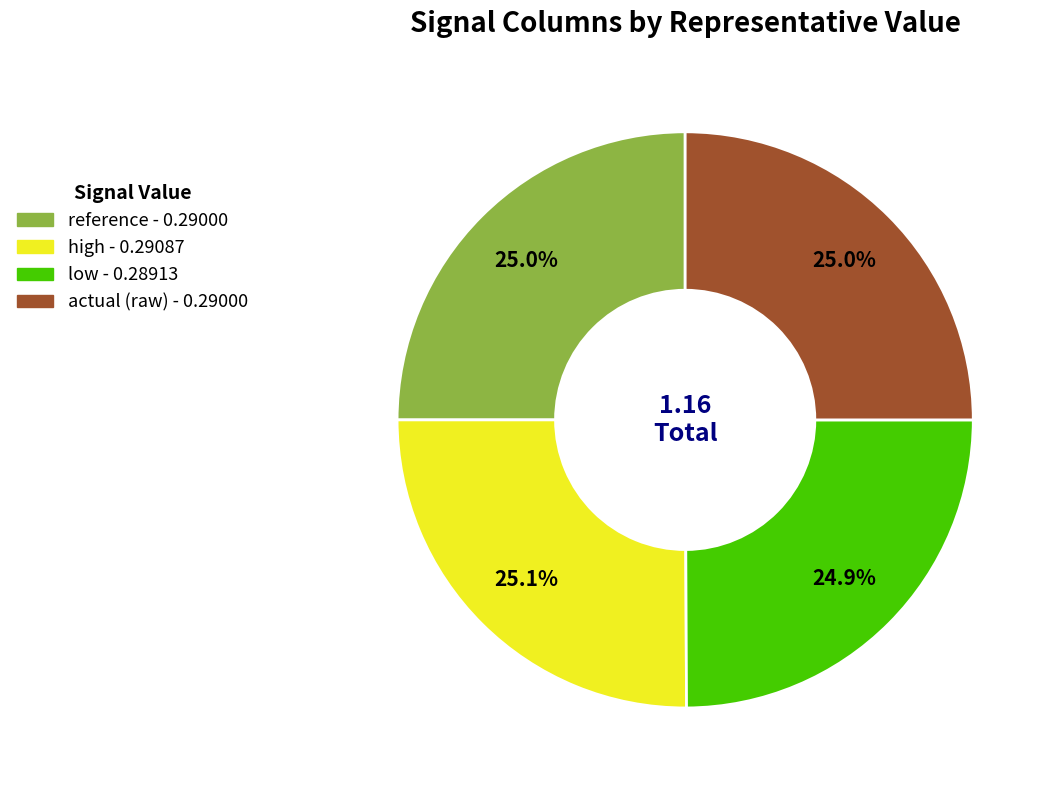

Does actual account for over 50% of the chart?

No